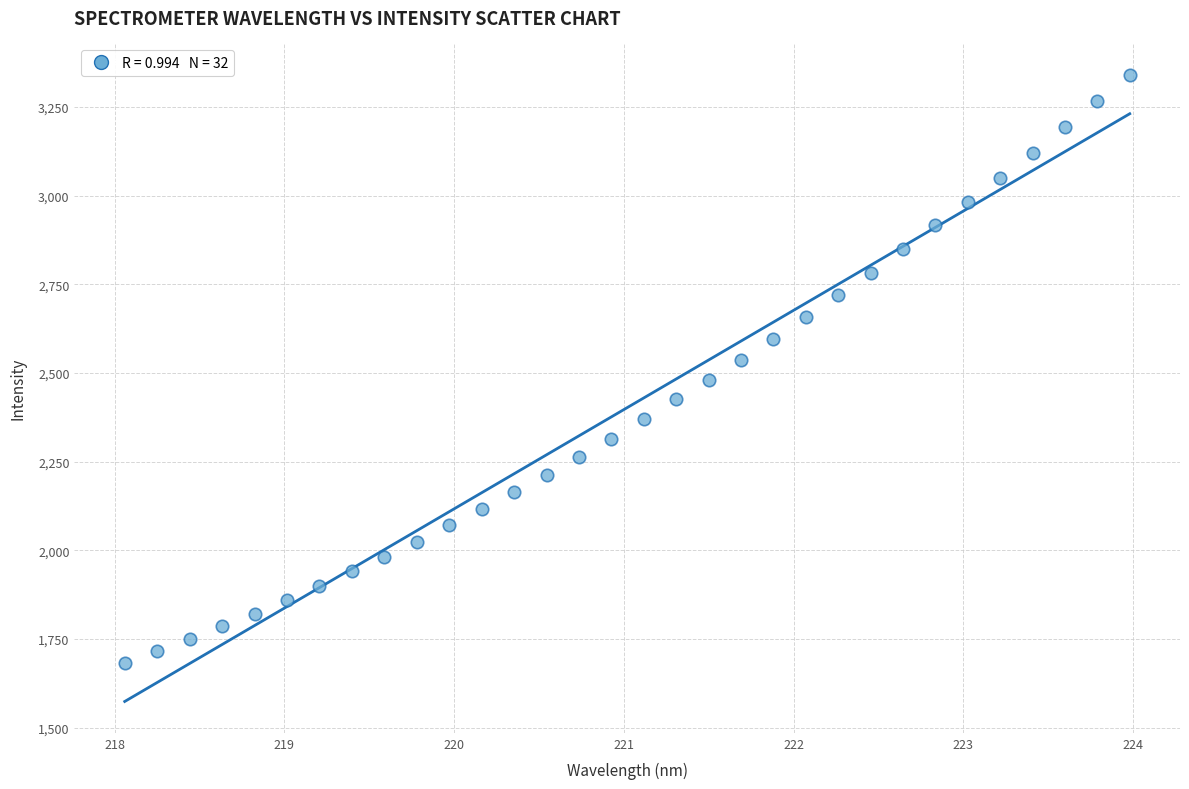

What is the range of X values (max minus min)?

5.9